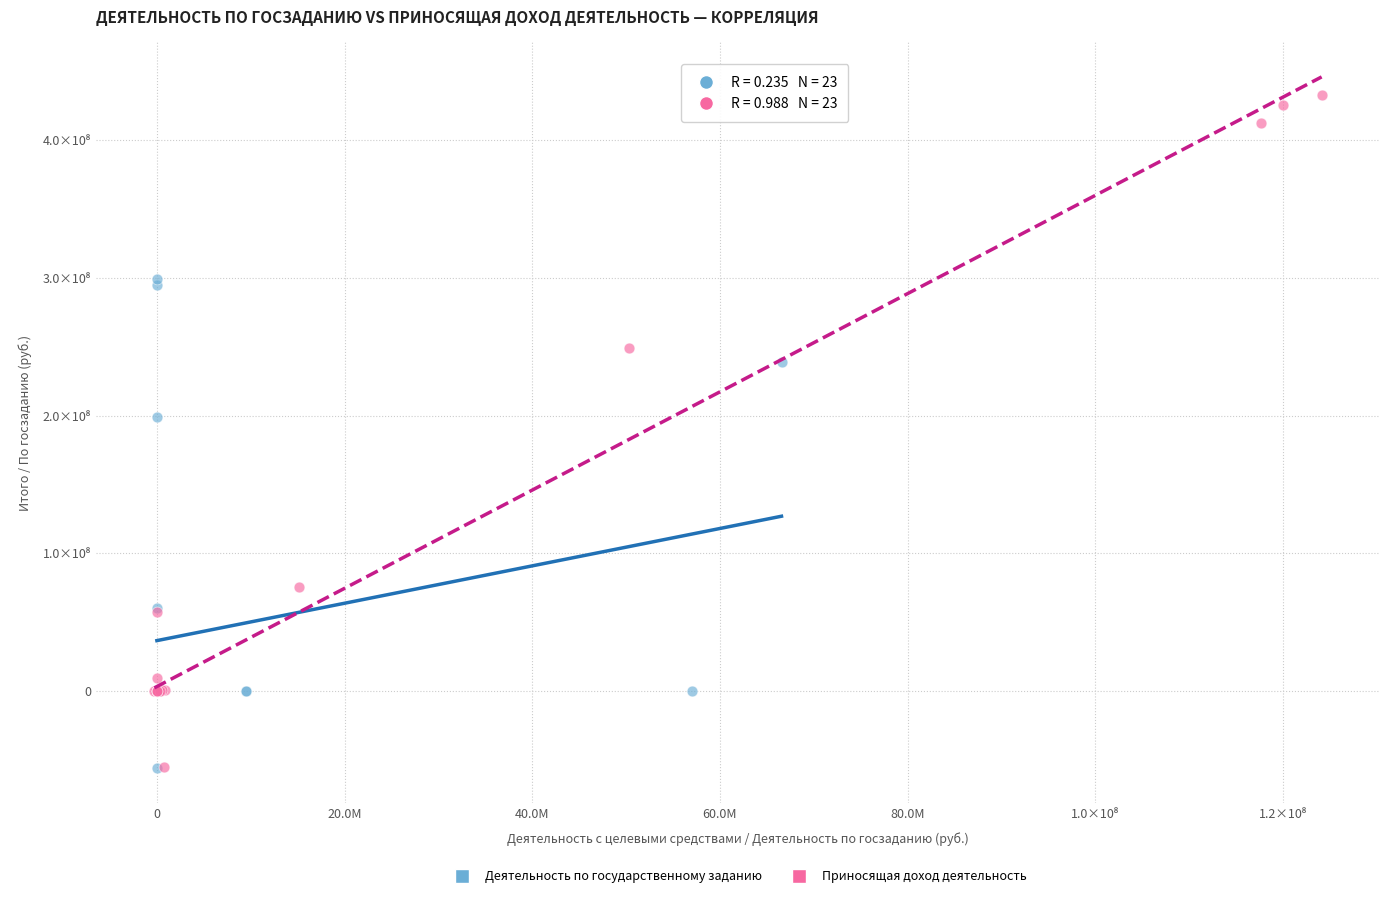

What are all the series names shown in the legend?

Деятельность по государственному заданию, Приносящая доход деятельность